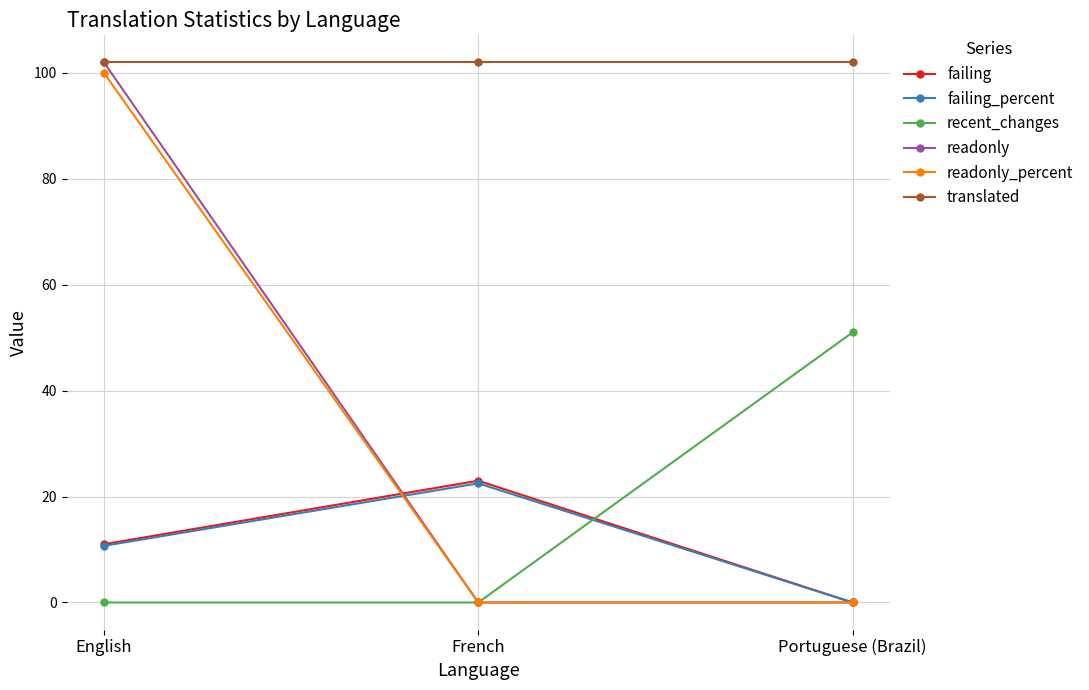

How many values in the failing_percent series exceed 10?

2